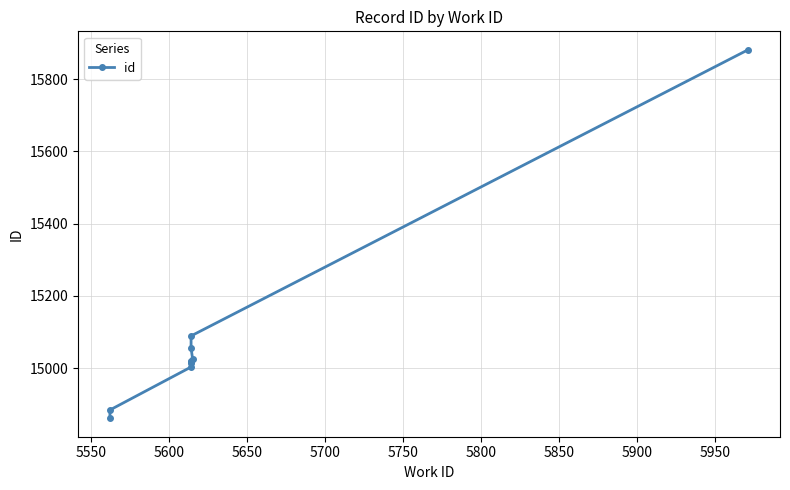

What is the sum of the values at 5850 and 5550?

29939